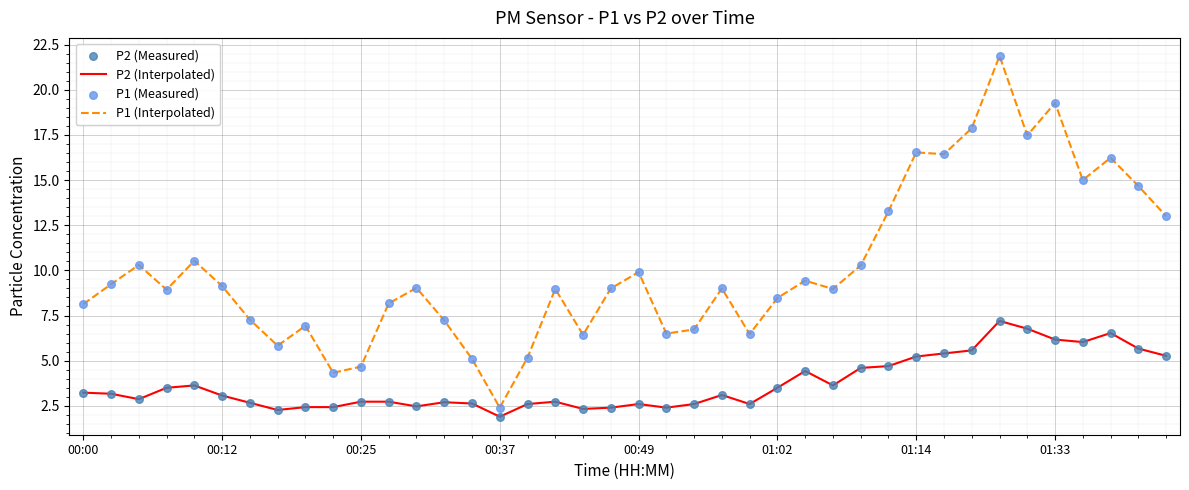

List the series in order of their peak value, lowest first.

P2 (Interpolated), P1 (Interpolated)